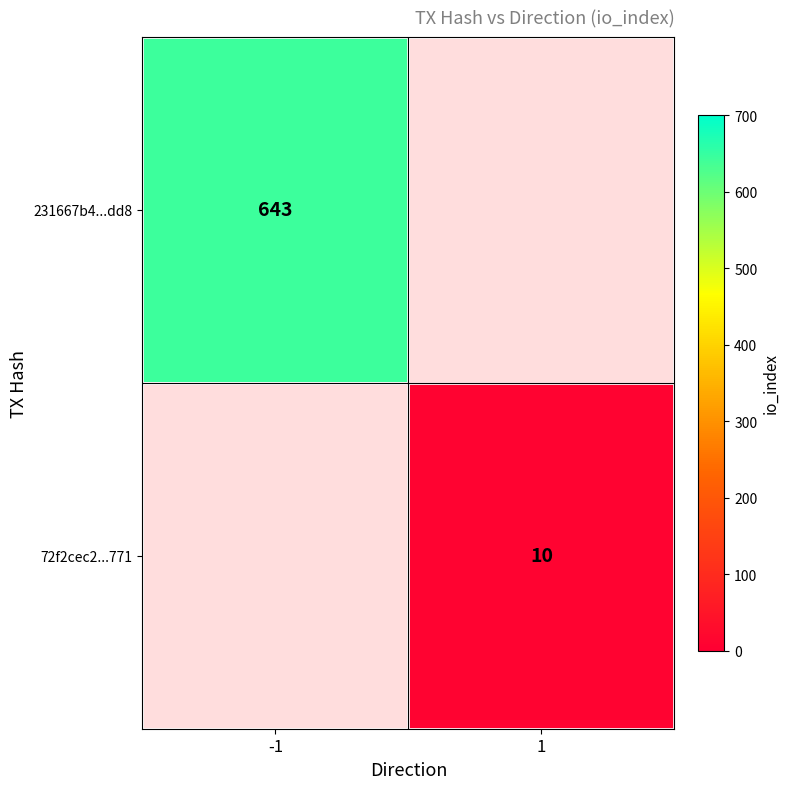

The value of 72f2cec2...771 at 1 is 10. True or false?

True